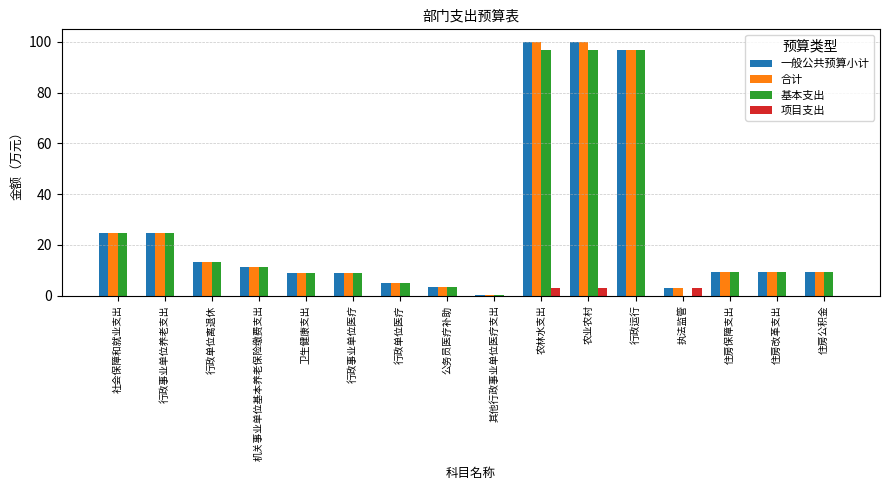

What is the maximum value shown in the chart?

100.0